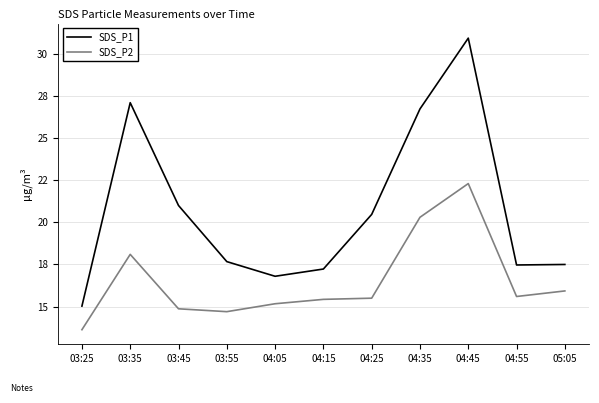

What are all the series names shown in the legend?

SDS_P1, SDS_P2